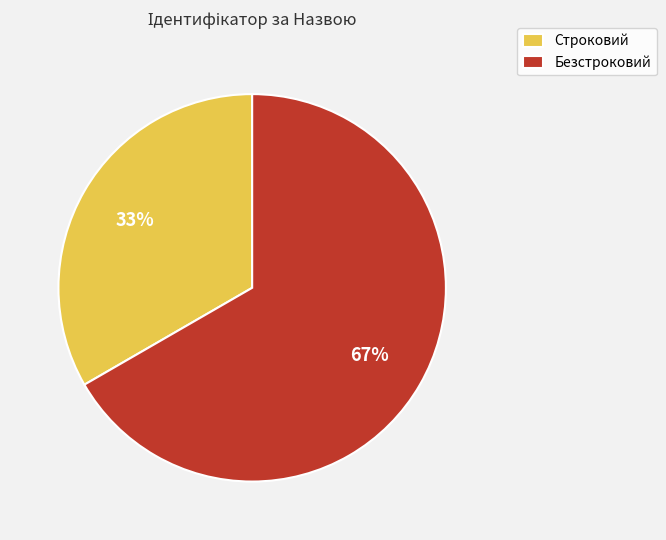

What is the largest slice in the pie chart?

Безстроковий